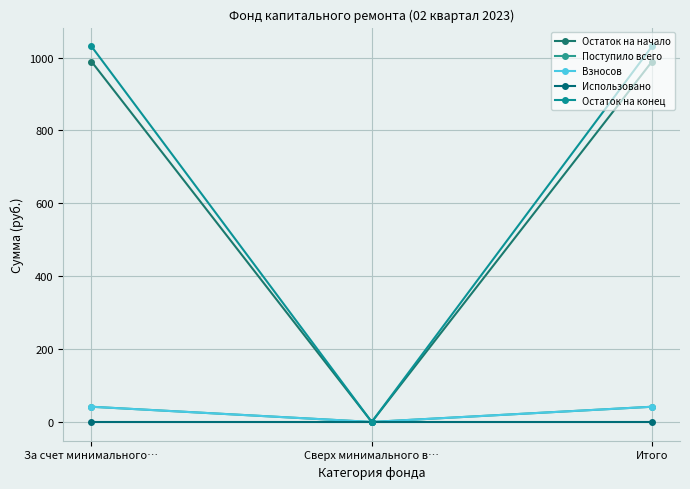

Reading left to right, transcribe all the data shown in this chart.

Остаток на начало: За счет минимального…=988.9	Сверх минимального в…=0.0	Итого=988.9
Поступило всего: За счет минимального…=41.7	Сверх минимального в…=0.0	Итого=41.7
Взносов: За счет минимального…=41.7	Сверх минимального в…=0.0	Итого=41.7
Использовано: За счет минимального…=0.0	Сверх минимального в…=0.0	Итого=0.0
Остаток на конец: За счет минимального…=1030.6	Сверх минимального в…=0.0	Итого=1030.6